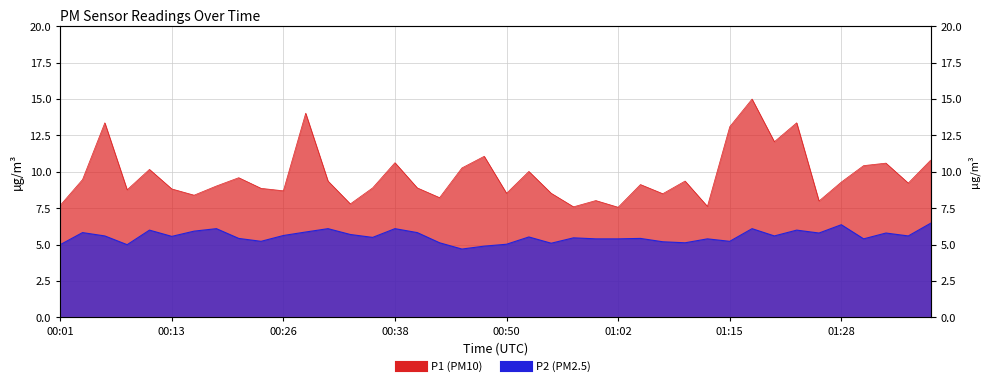

List the series in order of their peak value, lowest first.

P2, P1